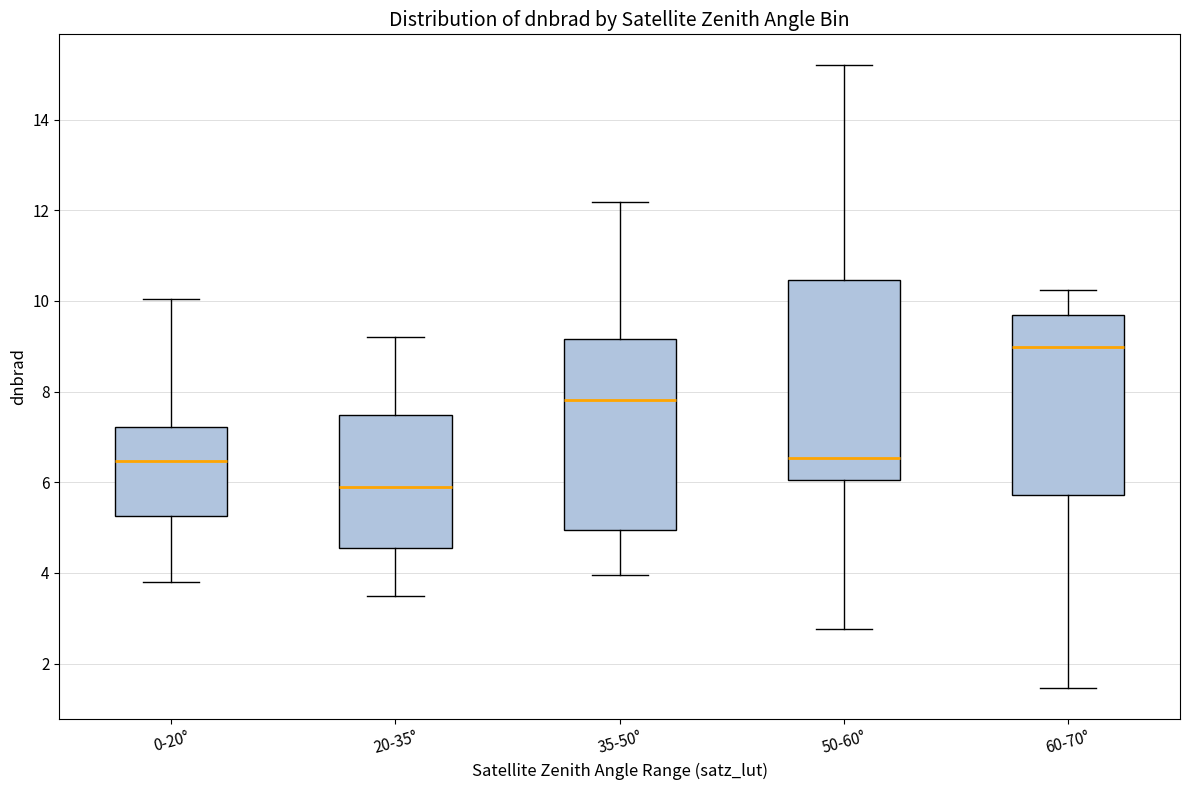

Reading left to right, transcribe this box plot: for each box, give where its median line is, the range the box spans, and where its two whiskers end, as read against the y-axis. The values are not printed on the chart, so give them approximately, as read against the axis.

0-20°: median 6.4, box 5.2 to 7.2, whiskers 3.8 to 10.0
20-35°: median 6.0, box 4.6 to 7.4, whiskers 3.4 to 9.2
35-50°: median 7.8, box 5.0 to 9.2, whiskers 4.0 to 12.2
50-60°: median 6.6, box 6.0 to 10.4, whiskers 2.8 to 15.2
60-70°: median 9.0, box 5.8 to 9.6, whiskers 1.4 to 10.2